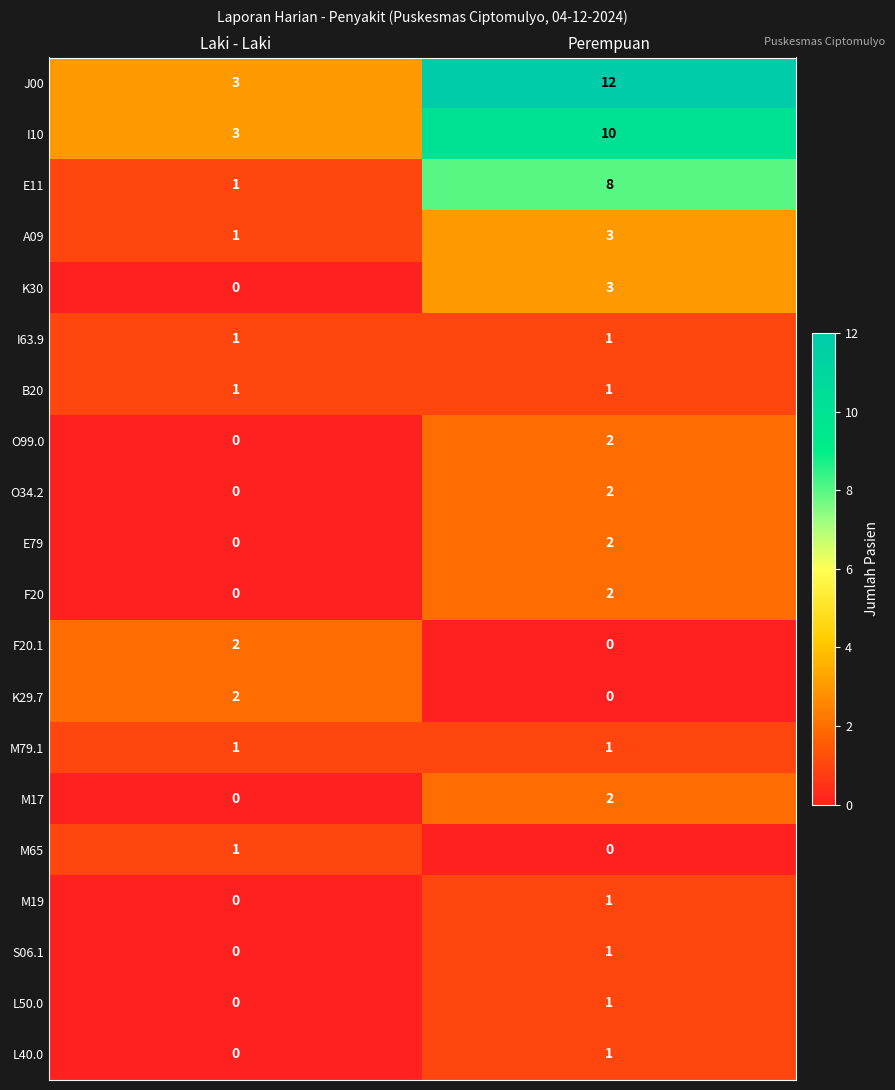

What is the difference between the J00 values at Laki - Laki and Perempuan?

9